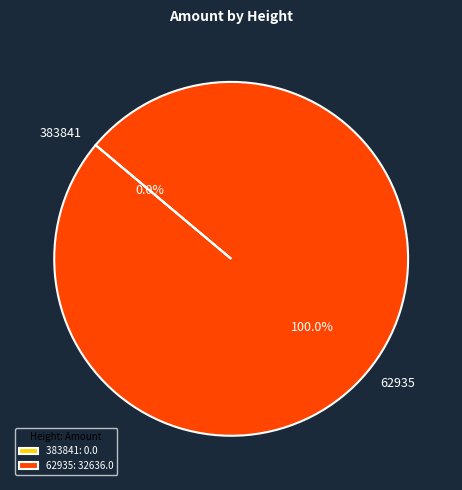

What is the smallest slice in the pie chart?

383841